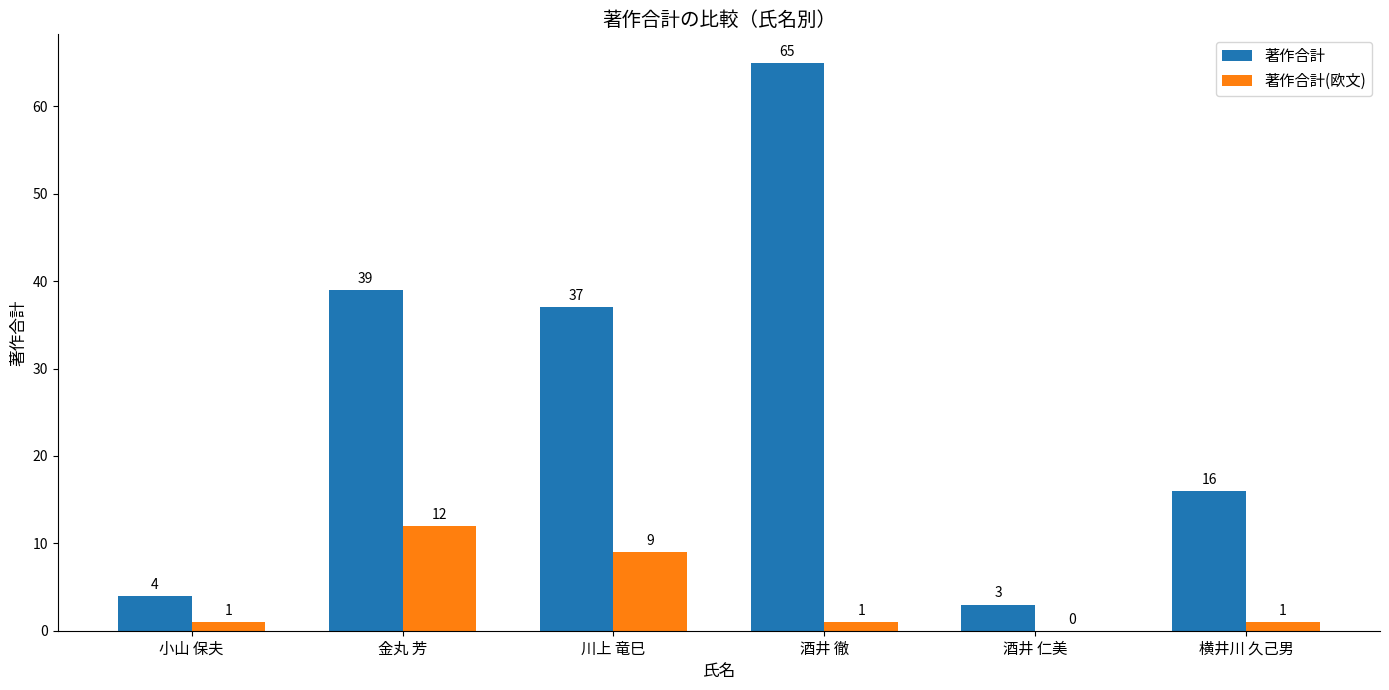

Reading left to right, transcribe all the data shown in this chart.

著作合計: 小山 保夫=4	金丸 芳=39	川上 竜巳=37	酒井 徹=65	酒井 仁美=3	横井川 久己男=16
著作合計(欧文): 小山 保夫=1	金丸 芳=12	川上 竜巳=9	酒井 徹=1	酒井 仁美=0	横井川 久己男=1